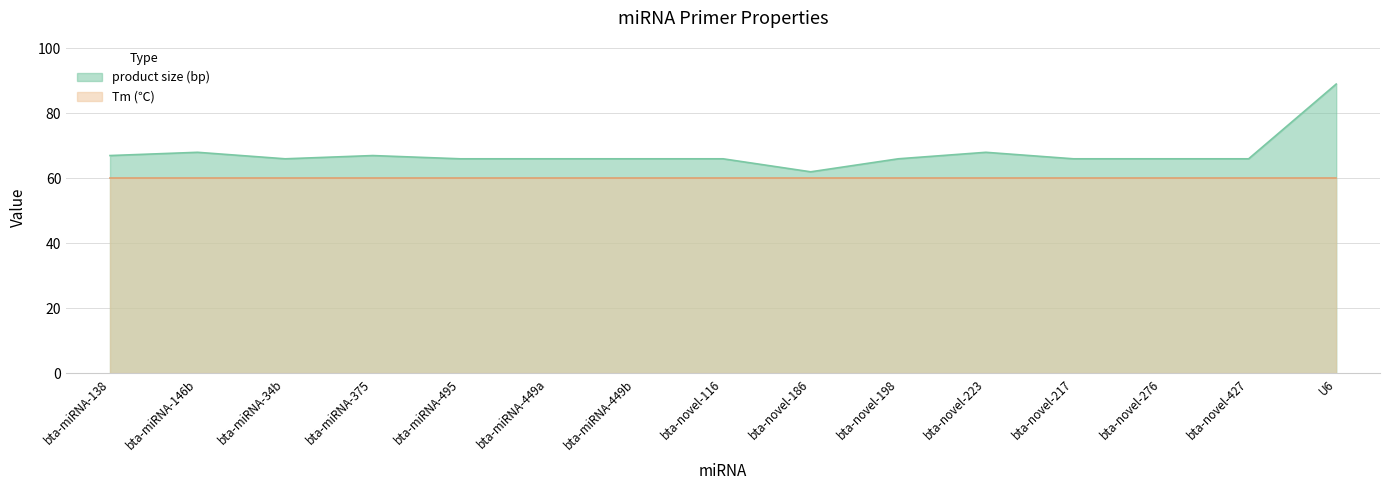

Rank the categories by value from lowest to highest.

bta-novel-186, bta-miRNA-34b, bta-miRNA-495, bta-miRNA-449a, bta-miRNA-449b, bta-novel-116, bta-novel-198, bta-novel-217, bta-novel-276, bta-novel-427, bta-miRNA-138, bta-miRNA-375, bta-miRNA-146b, bta-novel-223, U6